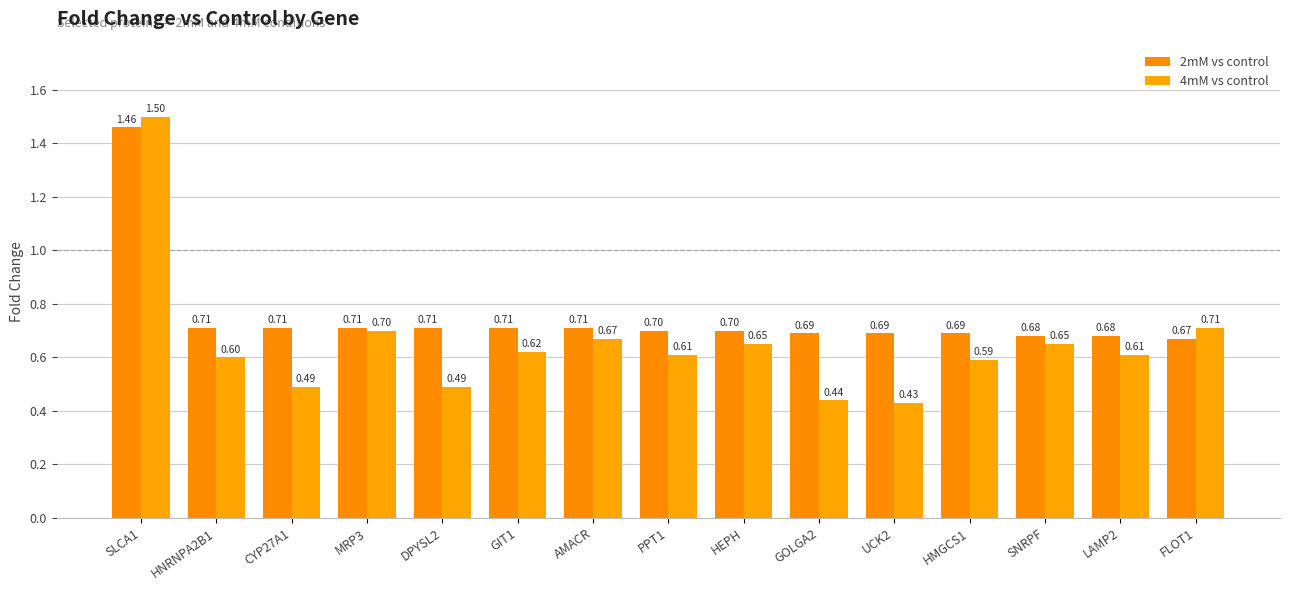

Is the value of 2mM vs control at GIT1 greater than the value of 4mM vs control at PPT1?

Yes